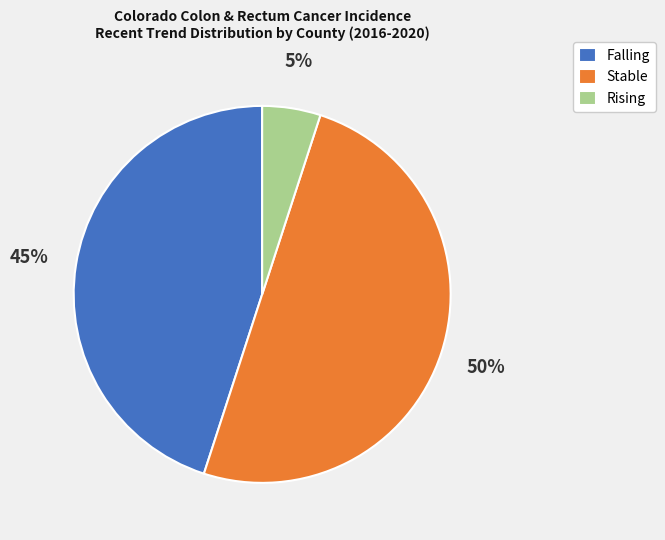

Does Falling represent more than half of the total?

No